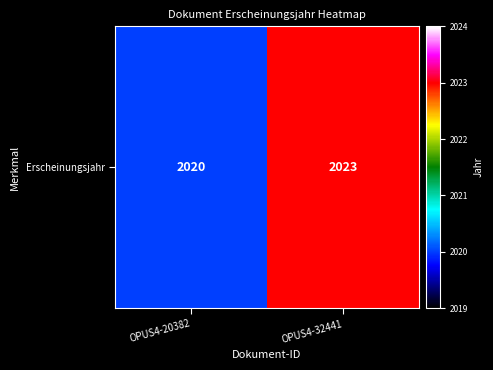

The value at OPUS4-32441 is 3636. True or false?

False